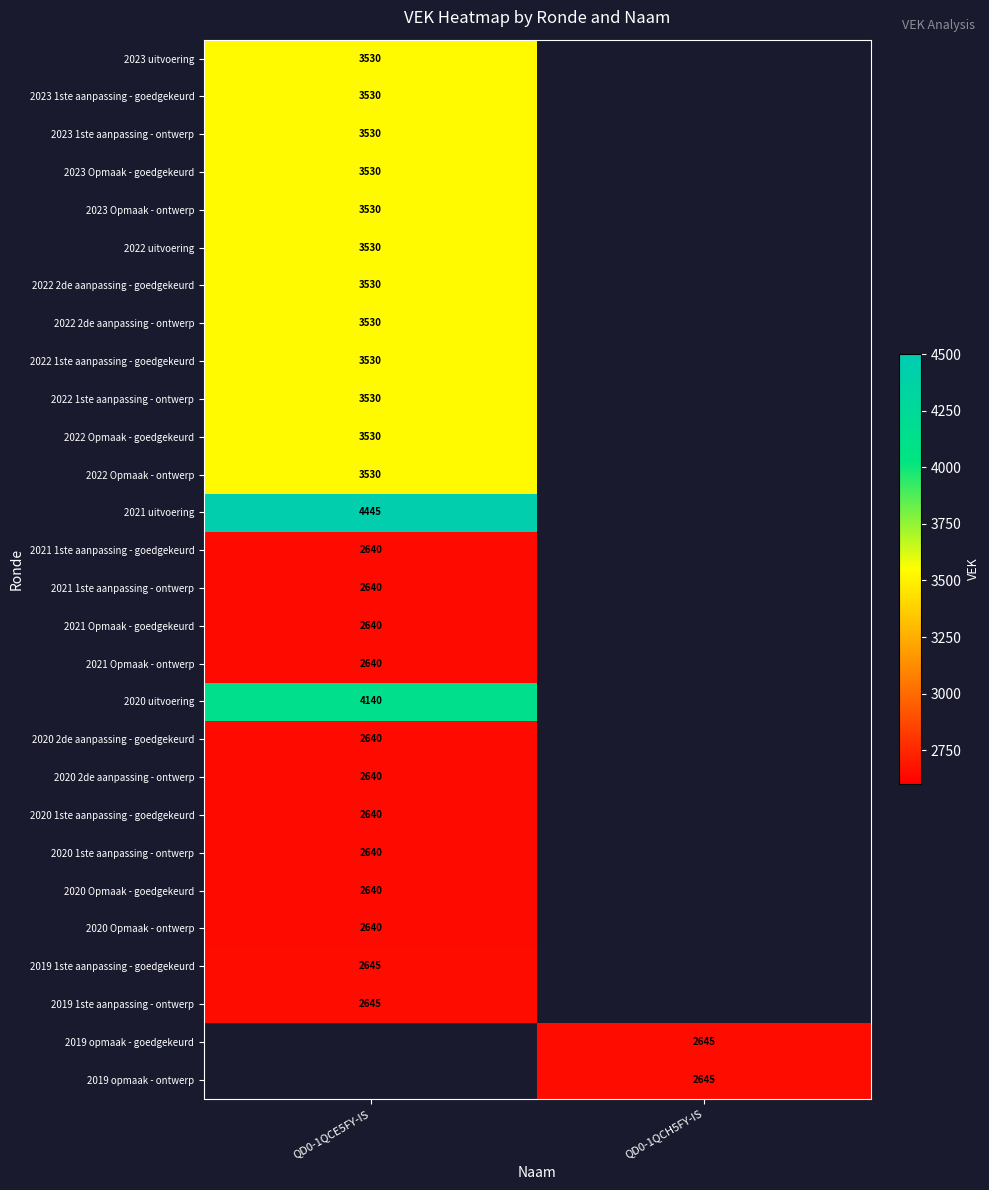

What is the difference between the highest and lowest values at QD0-1QCE5FY-IS?

1805.0